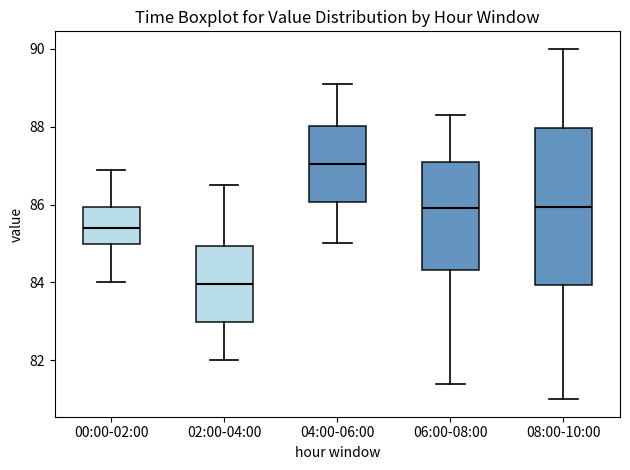

Comparing the boxes themselves (not the whiskers), which one is the tallest?

08:00-10:00